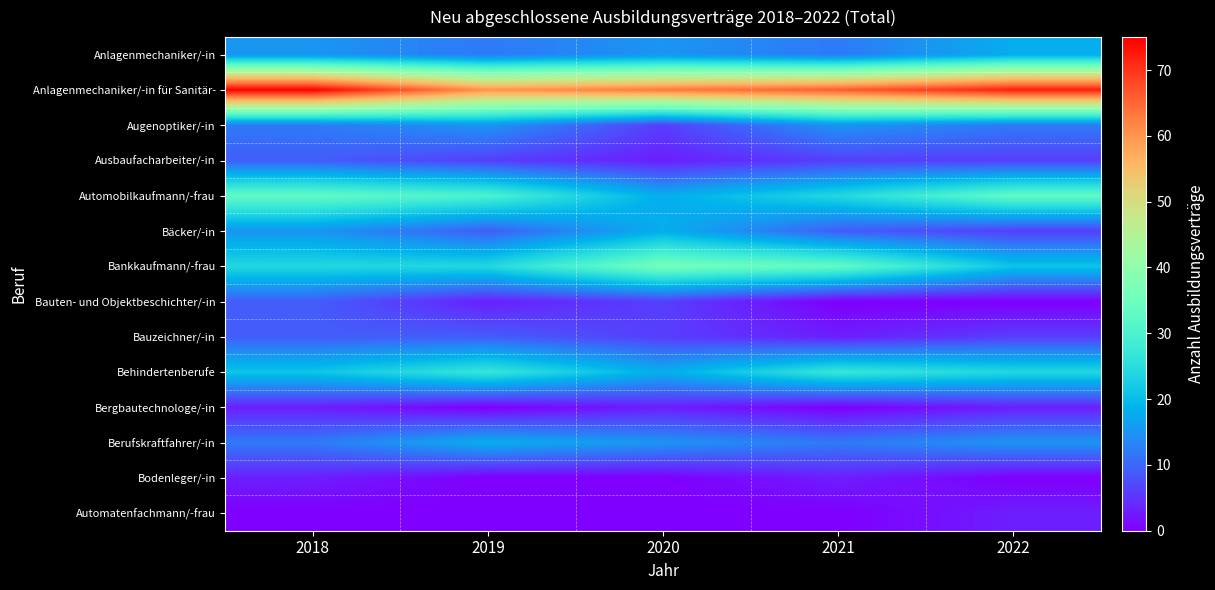

Reading right to left, what are all the values shown in this chart?

Anlagenmechaniker/-in: 2022=18	2021=12	2020=15	2019=12	2018=15
Anlagenmechaniker/-in für Sanitär-: 2022=72	2021=66	2020=63	2019=60	2018=75
Augenoptiker/-in: 2022=12	2021=15	2020=6	2019=15	2018=12
Ausbaufacharbeiter/-in: 2022=6	2021=6	2020=3	2019=6	2018=9
Automobilkaufmann/-frau: 2022=33	2021=24	2020=18	2019=30	2018=33
Bäcker/-in: 2022=6	2021=9	2020=18	2019=9	2018=15
Bankkaufmann/-frau: 2022=21	2021=33	2020=36	2019=24	2018=24
Bauten- und Objektbeschichter/-in: 2022=0	2021=0	2020=6	2019=3	2018=9
Bauzeichner/-in: 2022=6	2021=3	2020=6	2019=9	2018=9
Behindertenberufe: 2022=24	2021=27	2020=18	2019=27	2018=21
Bergbautechnologe/-in: 2022=3	2021=0	2020=3	2019=0	2018=3
Berufskraftfahrer/-in: 2022=15	2021=12	2020=15	2019=18	2018=12
Bodenleger/-in: 2022=0	2021=3	2020=0	2019=0	2018=3
Automatenfachmann/-frau: 2022=3	2021=0	2020=0	2019=0	2018=0